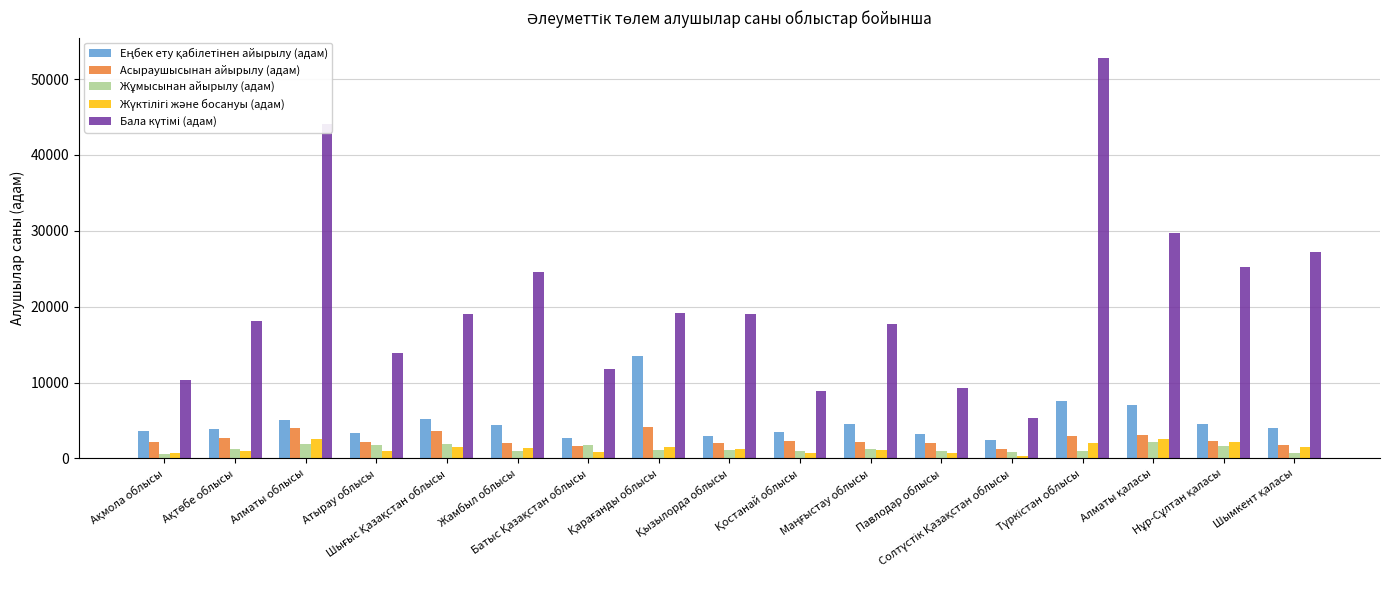

What is the average value of the Асыраушысынан айырылу (адам) series?

2483